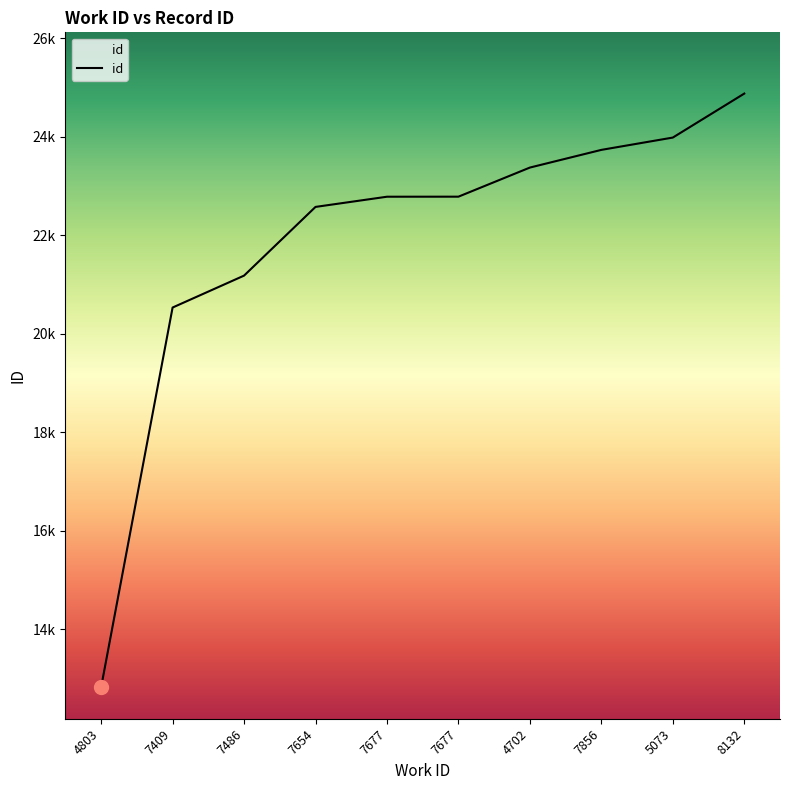

What is the change in value from 7409 to 7486?

+648